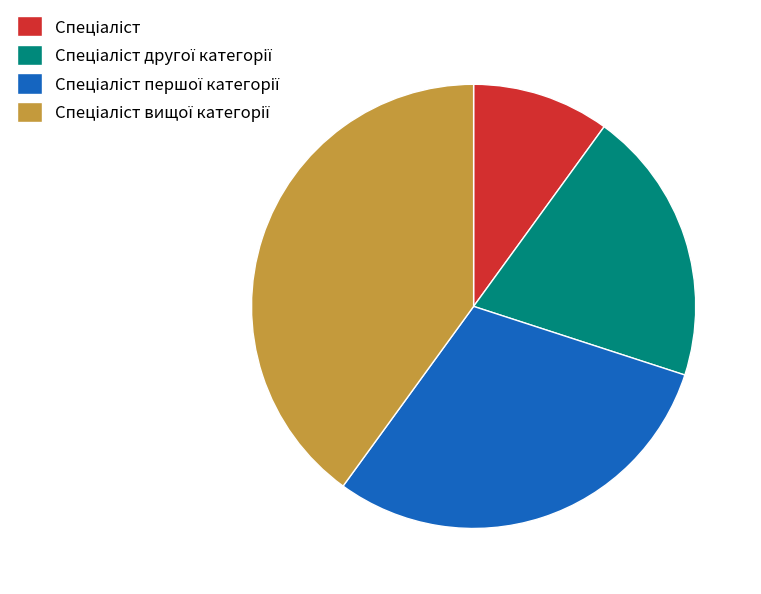

Is there any slice that represents more than half of the pie?

No